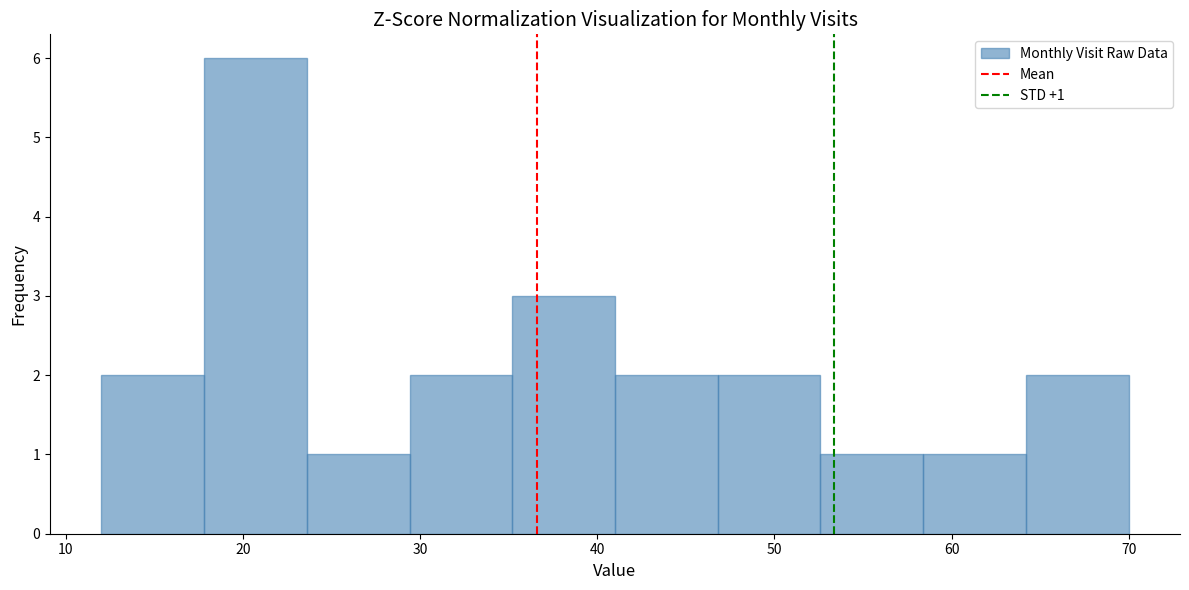

Which range on the x-axis has the tallest bar?

17.8 to 23.6